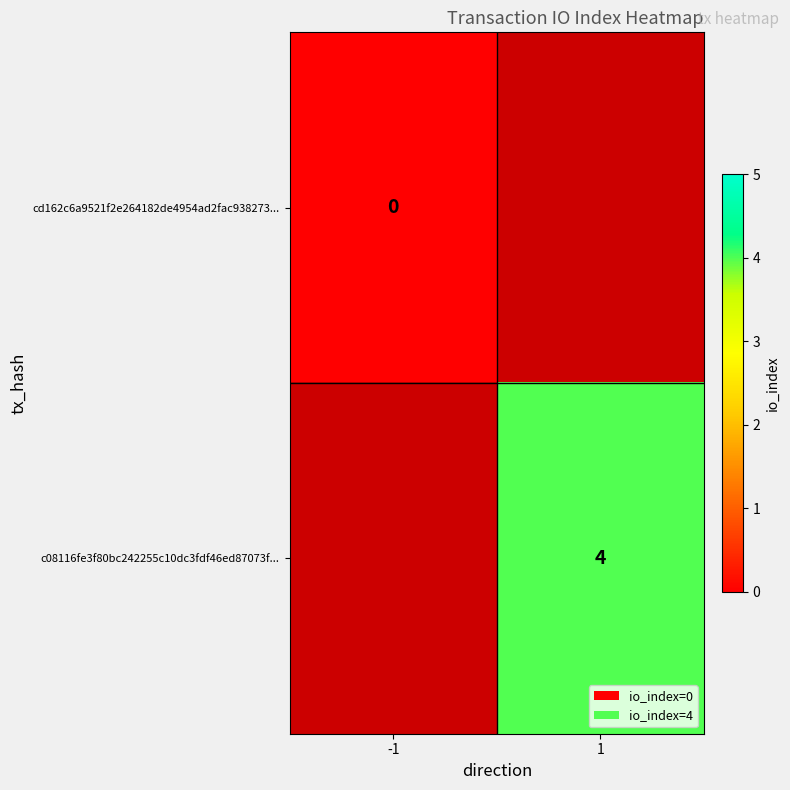

The c08116fe3f80bc242255c10dc3fdf46ed87073f... series shows 2 at 1. True or false?

False